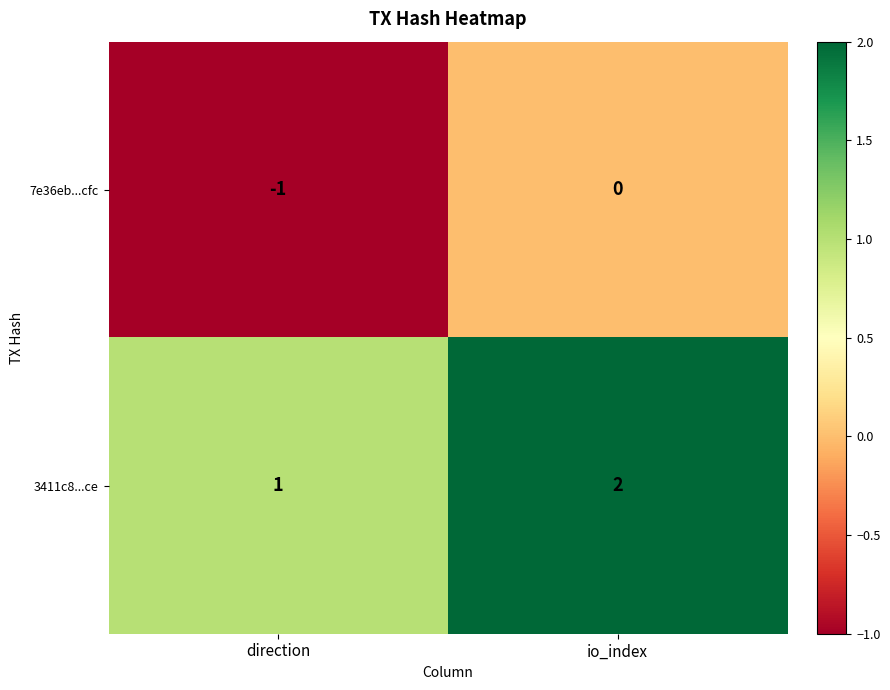

How many series are shown in this chart?

2